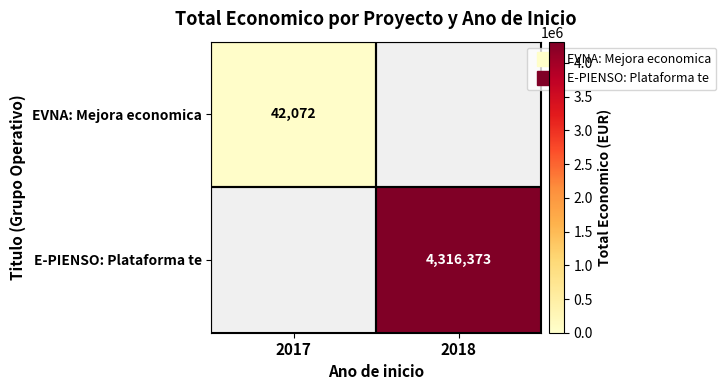

True or false: EVNA: Mejora economica has a value of 13470 at 2018.

False